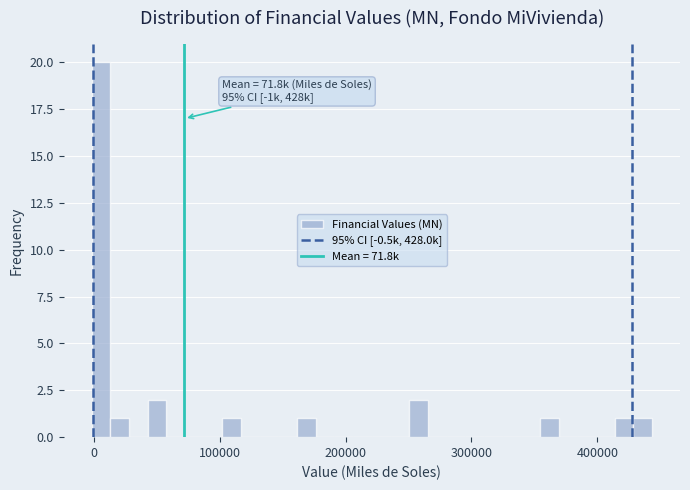

Around what value on the x-axis is the tallest bar? Give the approximate position of its centre, as read against the axis.

10000